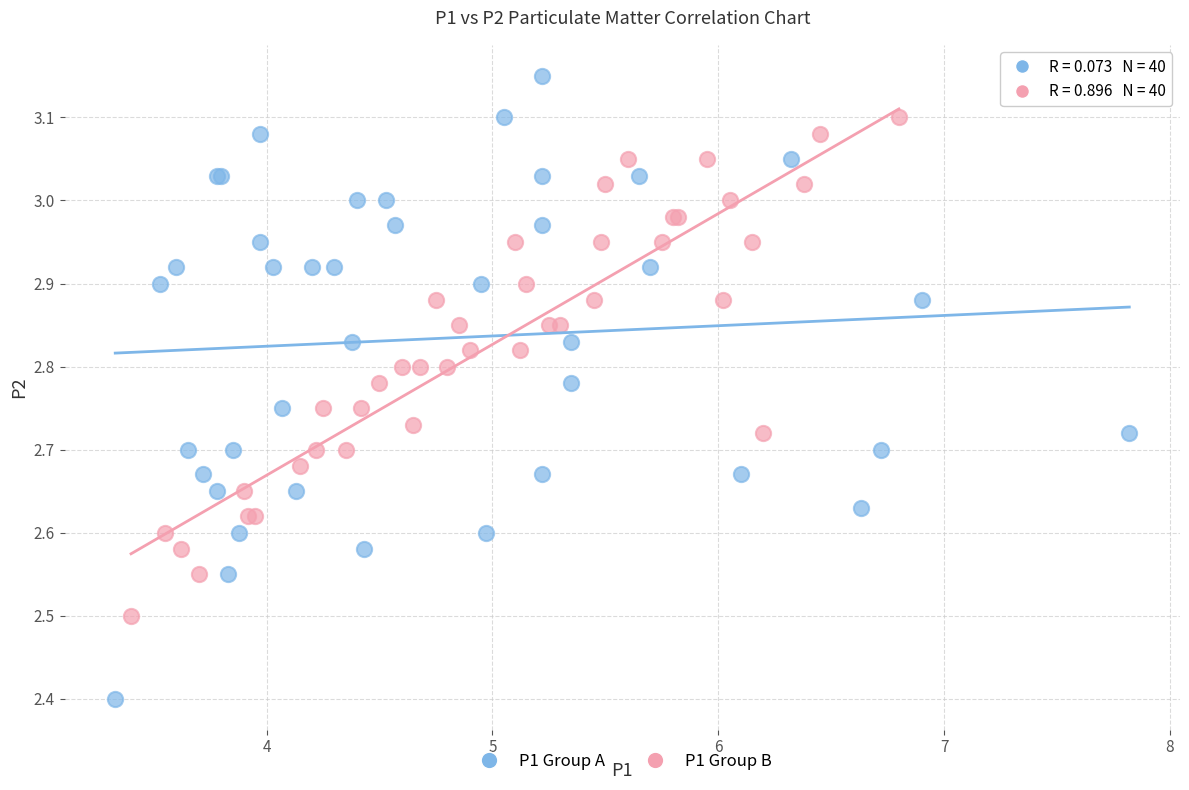

Which series has the widest spread of Y values?

P1 Group A